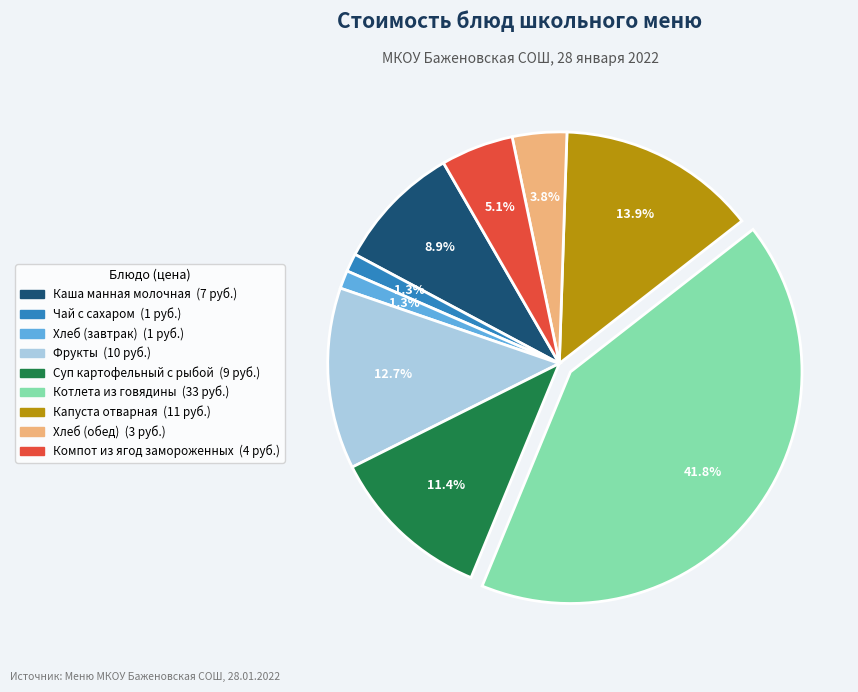

Approximately how many times larger is the value at Чай с сахаром compared to Капуста отварная?

0.1